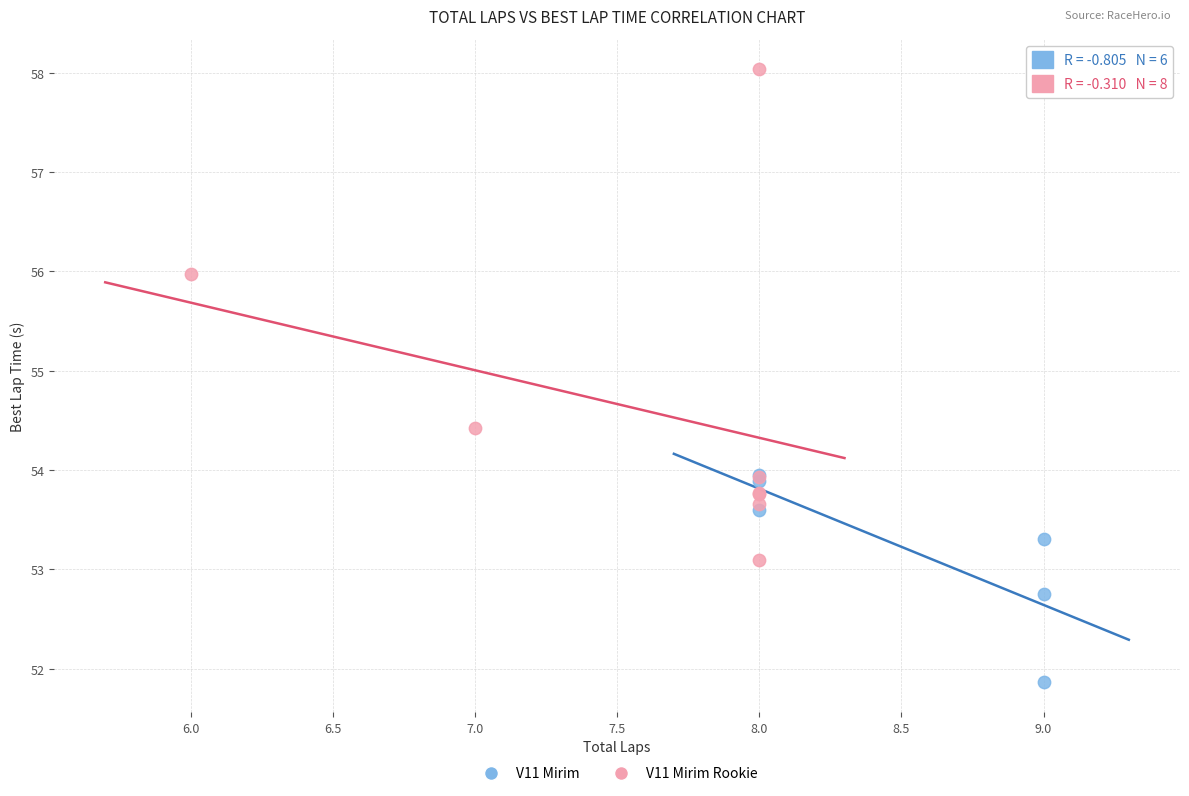

Which series has the largest Y range (max minus min)?

V11 Mirim Rookie